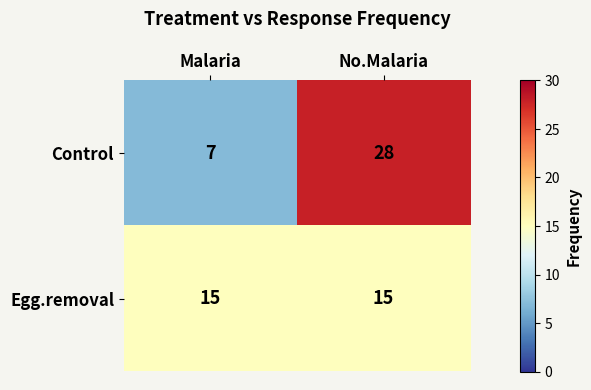

What is the minimum value shown in the chart?

7